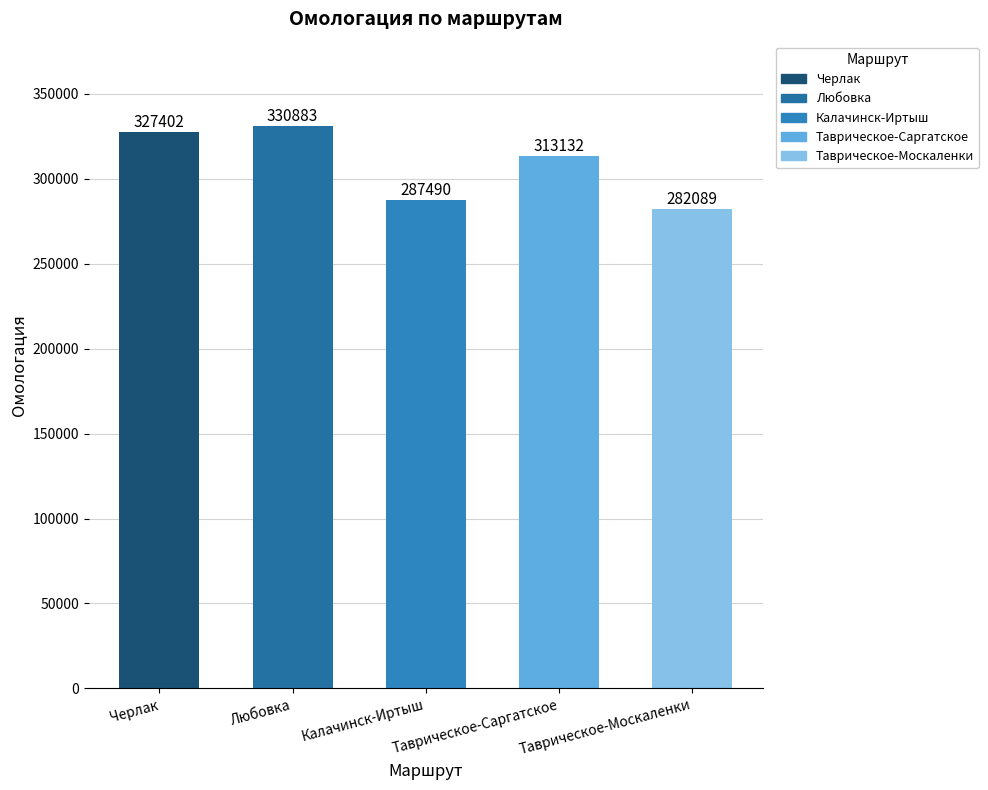

List the labels in order of value, smallest first.

Таврическое-Москаленки, Калачинск-Иртыш, Таврическое-Саргатское, Черлак, Любовка